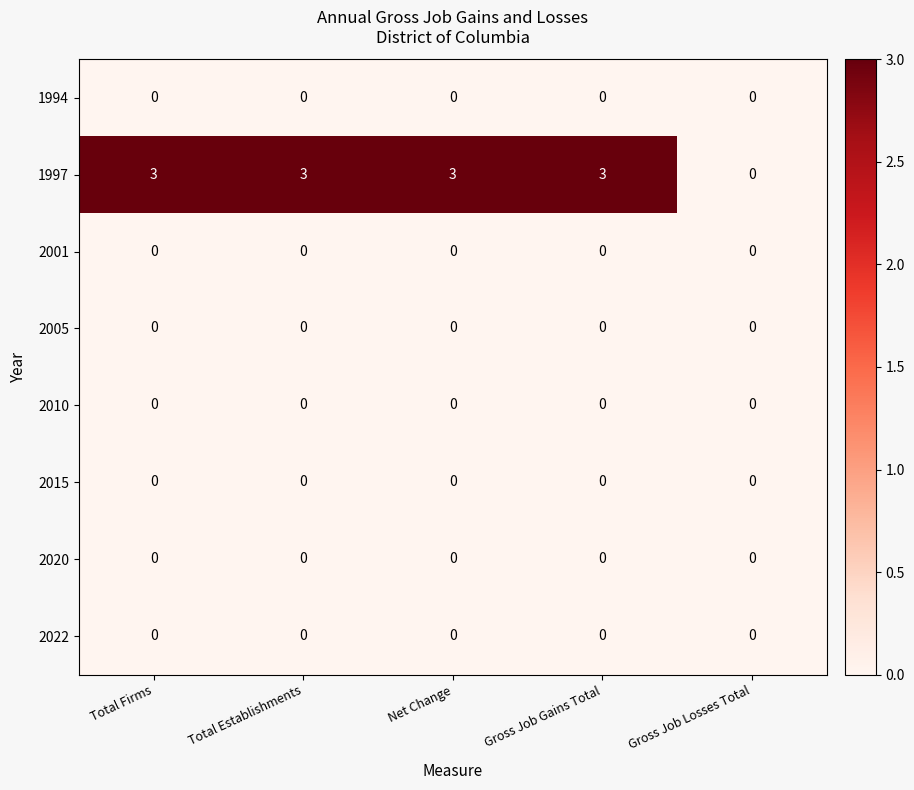

At how many categories does at least one series exceed 2?

4